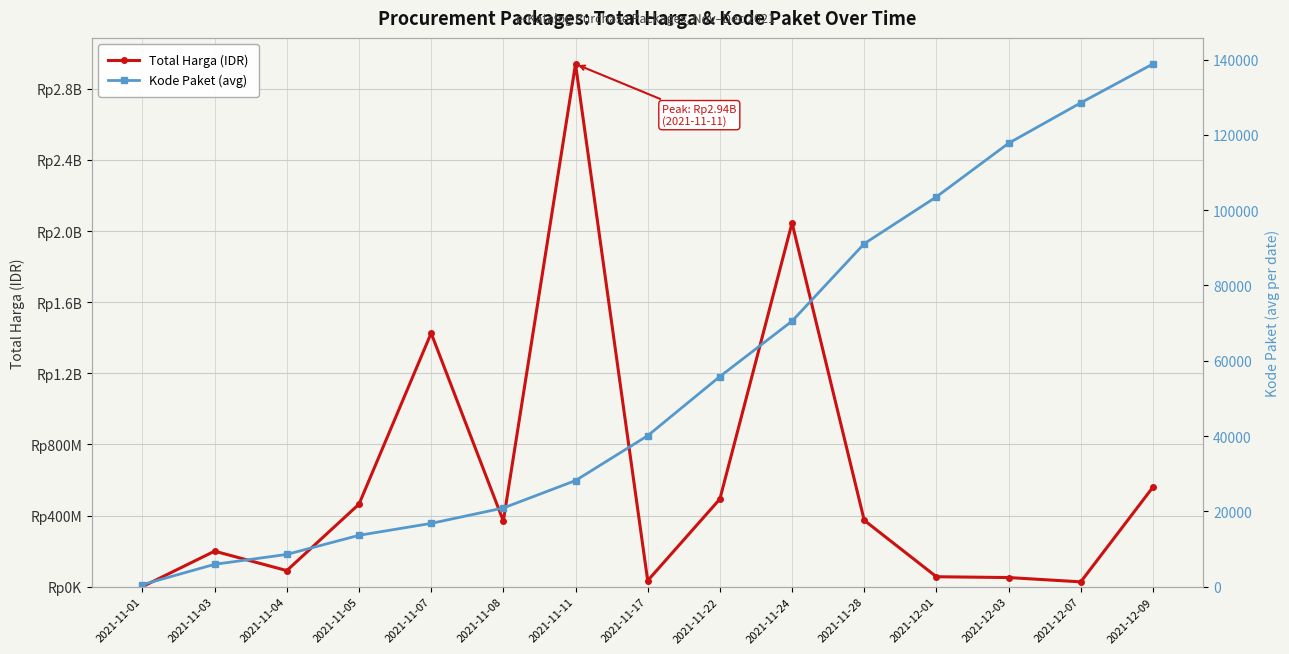

What is the spread (max minus min) of values at 2021-11-05?

463988448